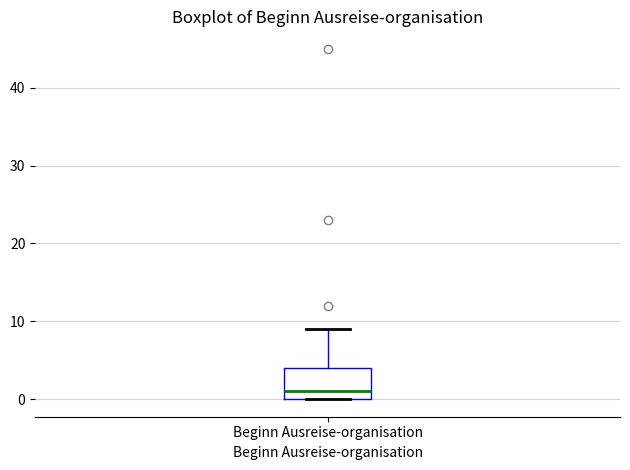

Transcribe this box plot: give where the median line is, the range the box spans, and where the two whiskers end, as read against the y-axis. The values are not printed on the chart, so give them approximately, as read against the axis.

median 1, box 0 to 4, whiskers 0 to 9